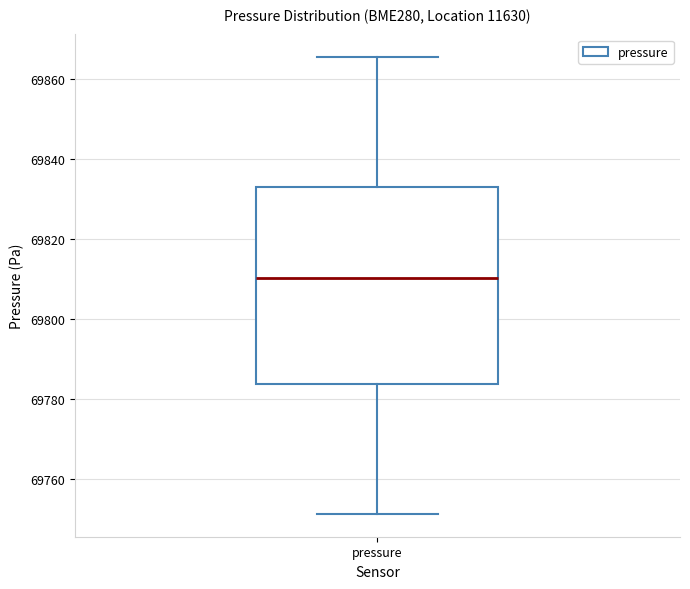

Where does the median line of the box for pressure sit on the y-axis? The values are not printed on the chart, so give them approximately, as read against the axis.

69810